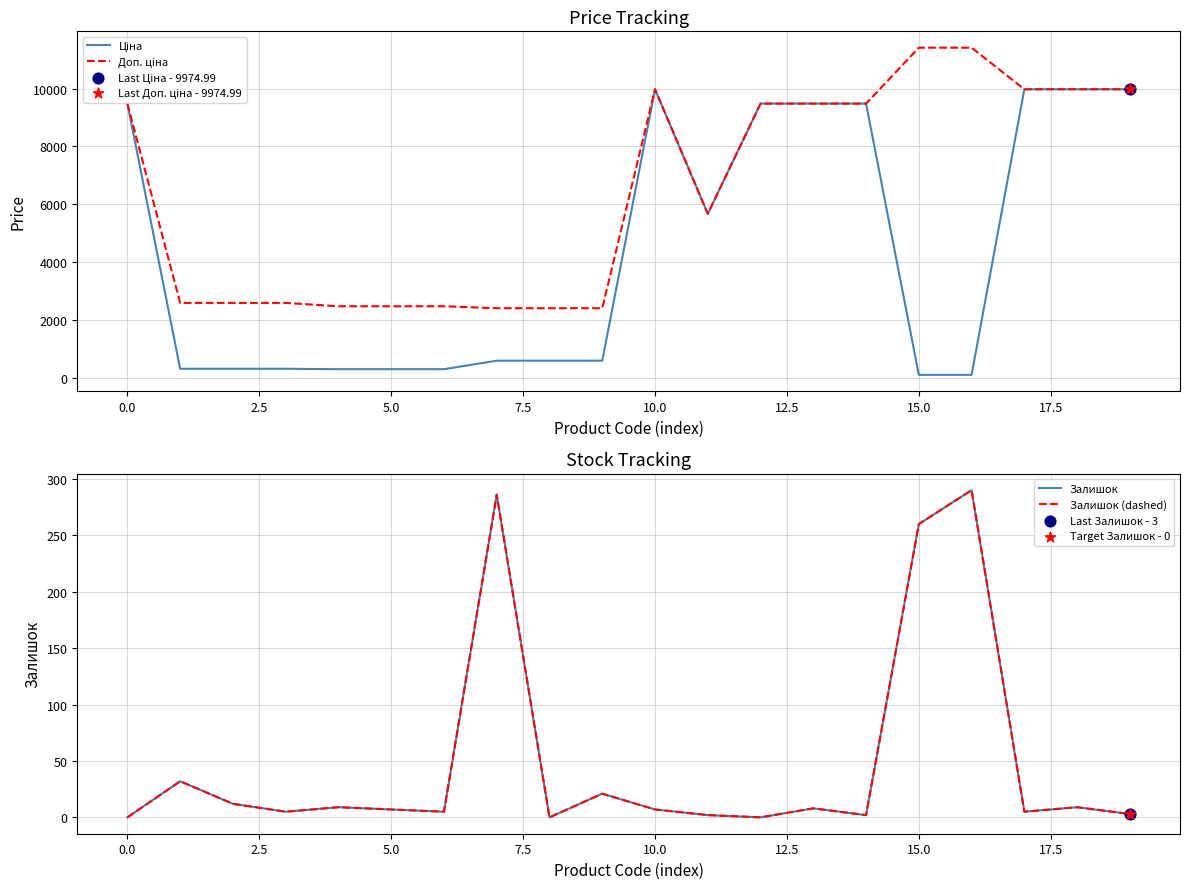

At which category is the sum across all series the highest?

18